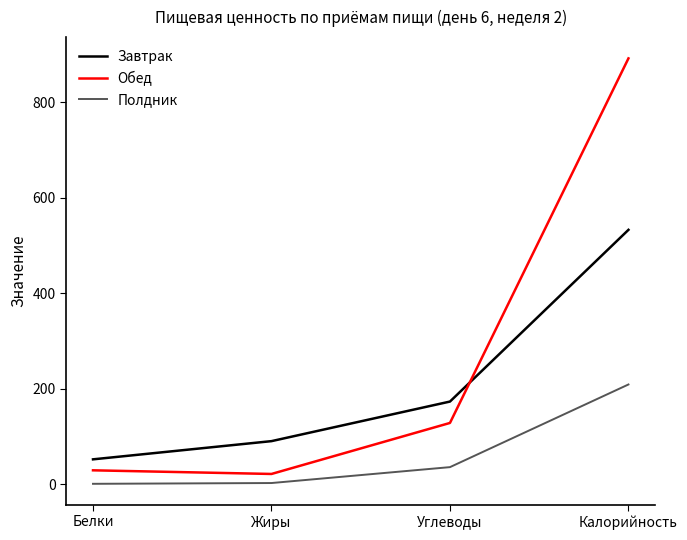

What is the difference between the maximum and minimum values in the Полдник series?

208.0